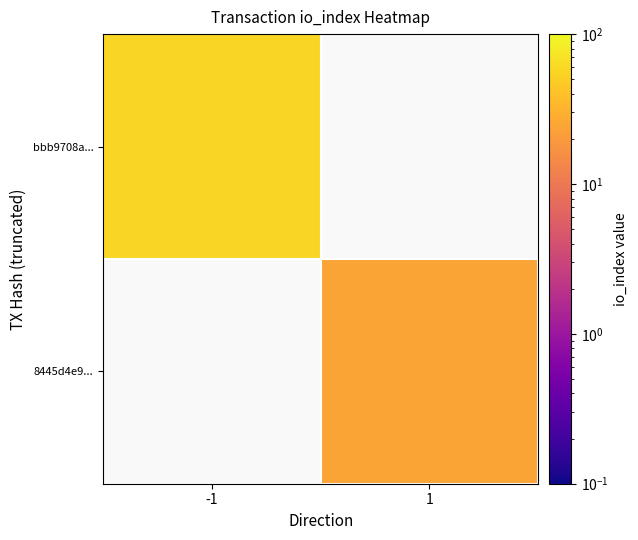

Rank the series at 1 from lowest to highest value.

bbb9708a..., 8445d4e9...